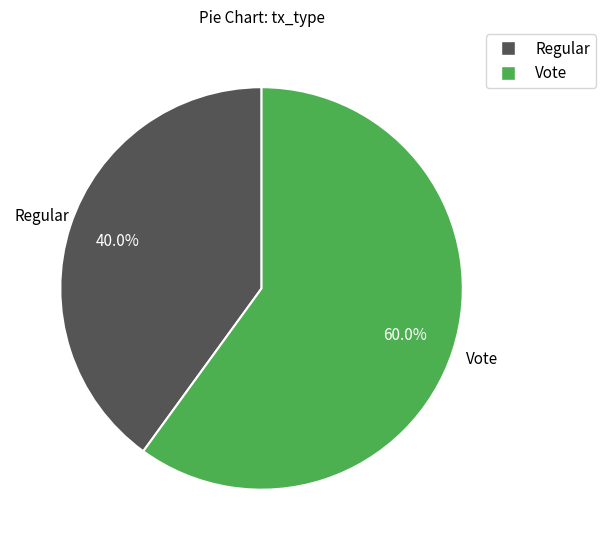

To the nearest percent, what is the difference between the Regular and Vote slice percentages?

20%